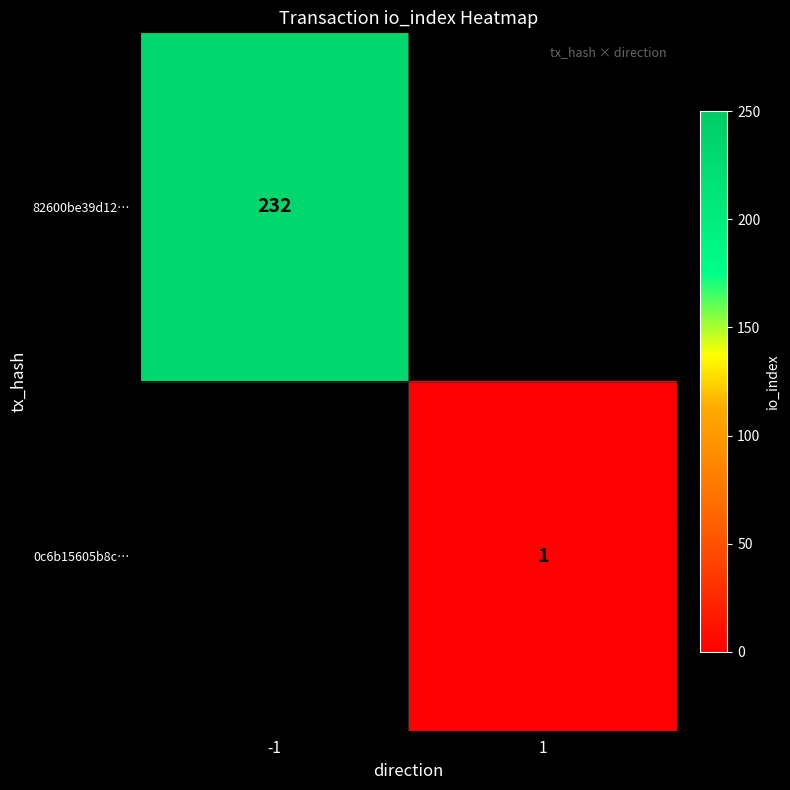

Is it true that 0c6b15605b8c… equals 1 at 1?

True